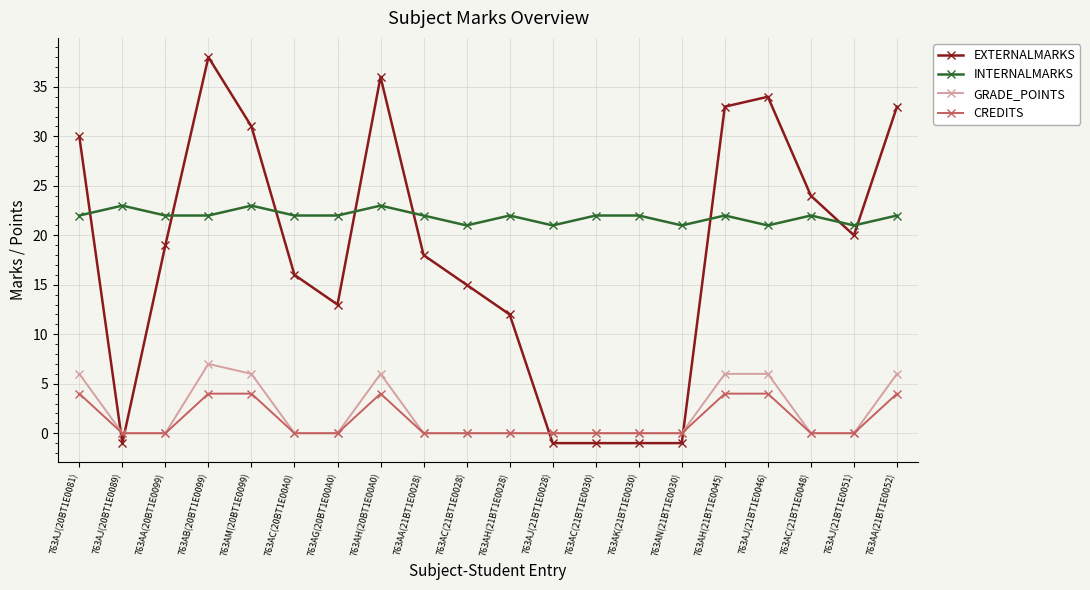

What is the lowest value of the INTERNALMARKS series?

21